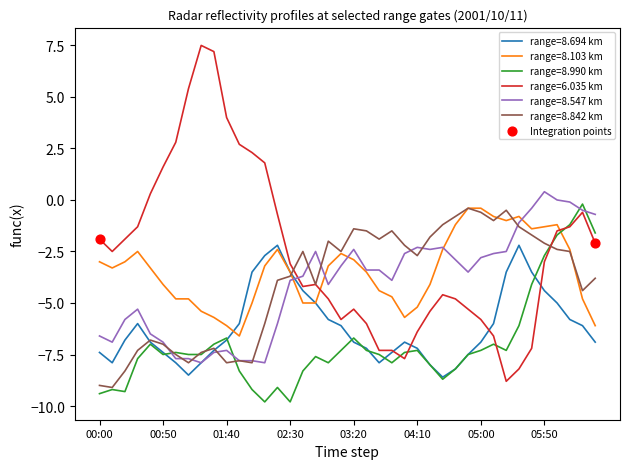

Which series has the largest total across all categories?

range=6.035 km